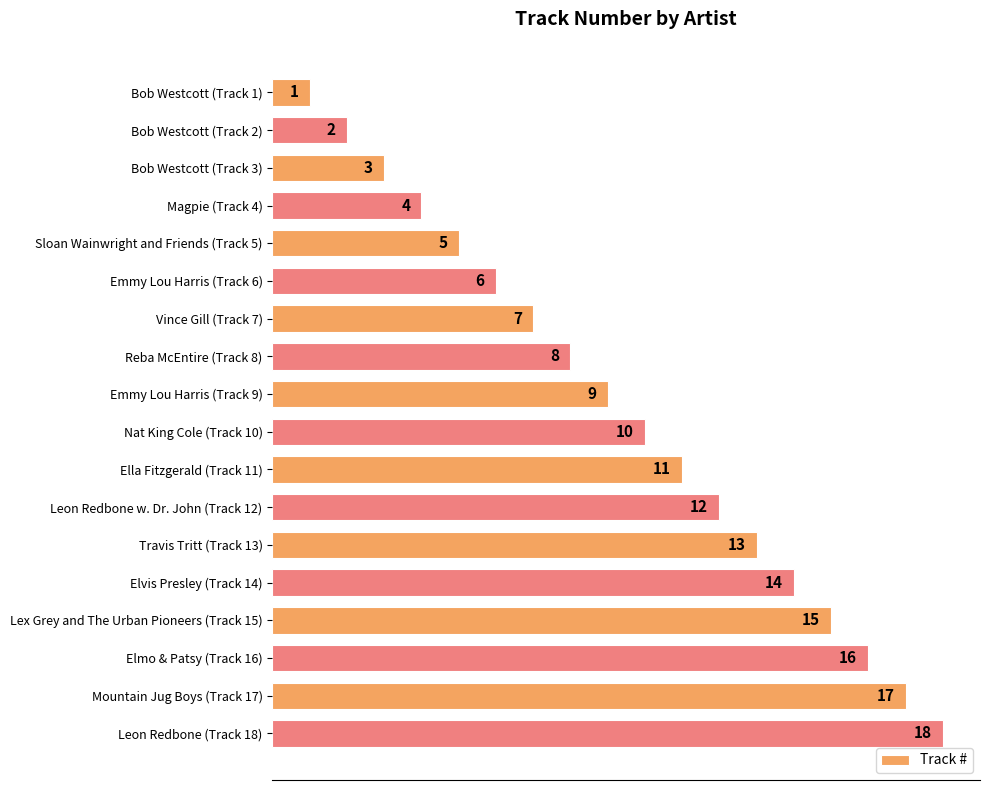

Which has a higher value, Leon Redbone (Track 18) or Nat King Cole (Track 10)?

Leon Redbone (Track 18)